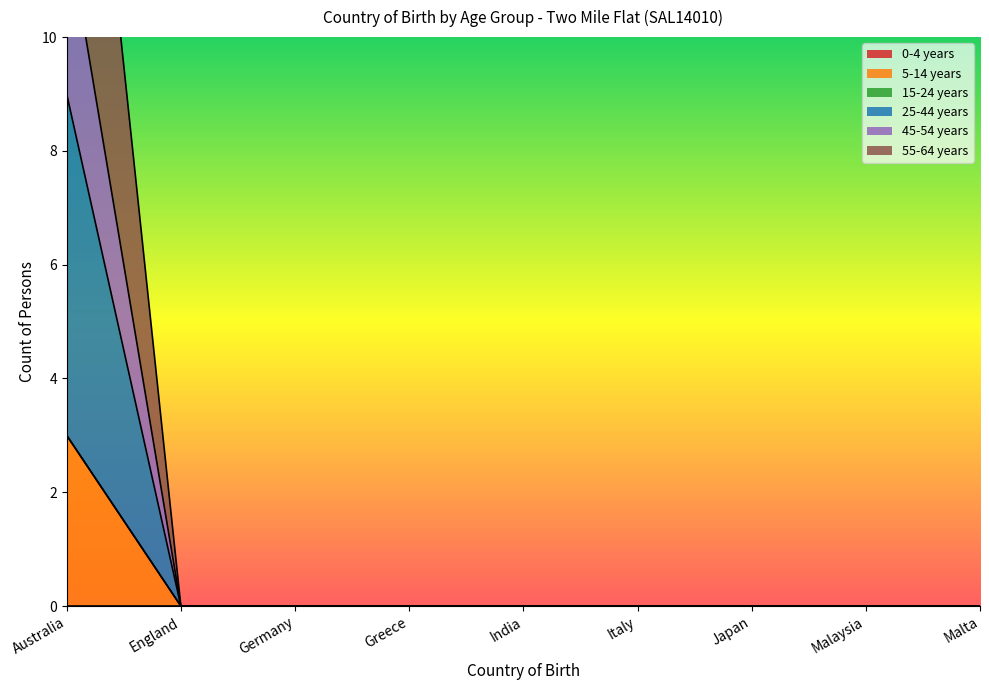

True or false: 45-54 years and 25-44 years cross at least once.

False